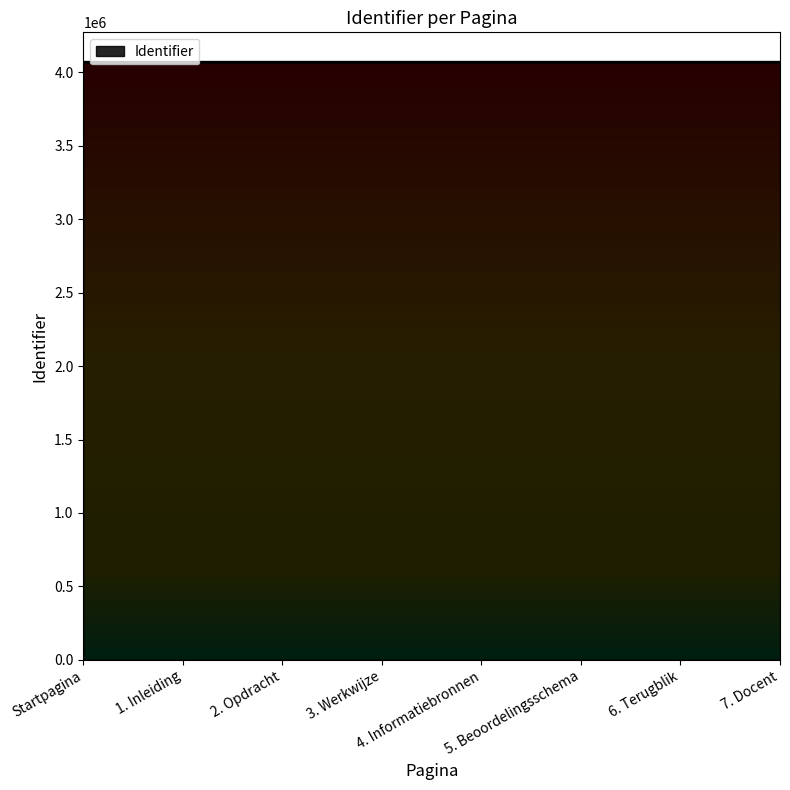

What is the maximum value shown in the chart?

4068087